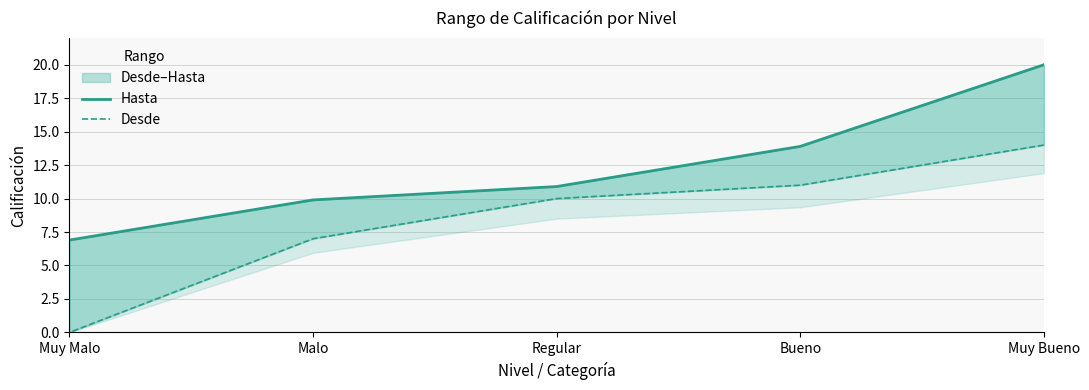

How many data points in Hasta are above 10?

3